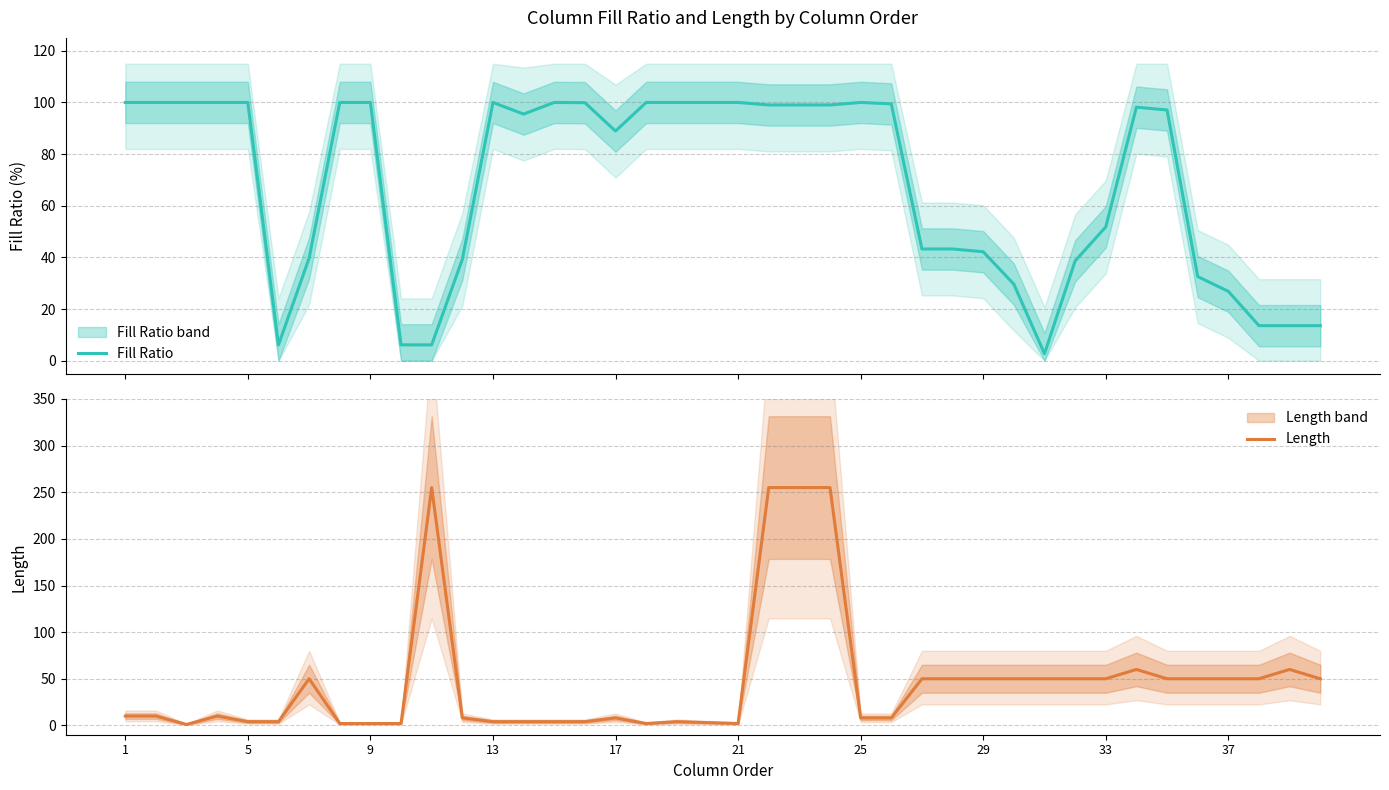

What is the difference between the maximum and minimum values in the Fill Ratio series?

97.3